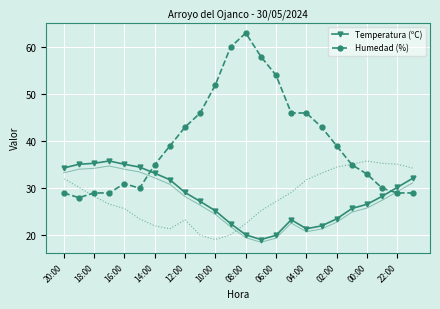

Reading right to left, what are all the values shown in this chart?

Temperatura (ºC): 32.1	30.2	28.3	26.6	25.7	23.5	22.0	21.4	23.3	20.0	19.1	20.1	22.5	25.2	27.2	29.1	31.8	33.2	34.5	35.1	35.8	35.3	35.1	34.3
Humedad (%): 29.0	29.0	30.0	33.0	35.0	39.0	43.0	46.0	46.0	54.0	58.0	63.0	60.0	52.0	46.0	43.0	39.0	35.0	30.0	31.0	29.0	29.0	28.0	29.0